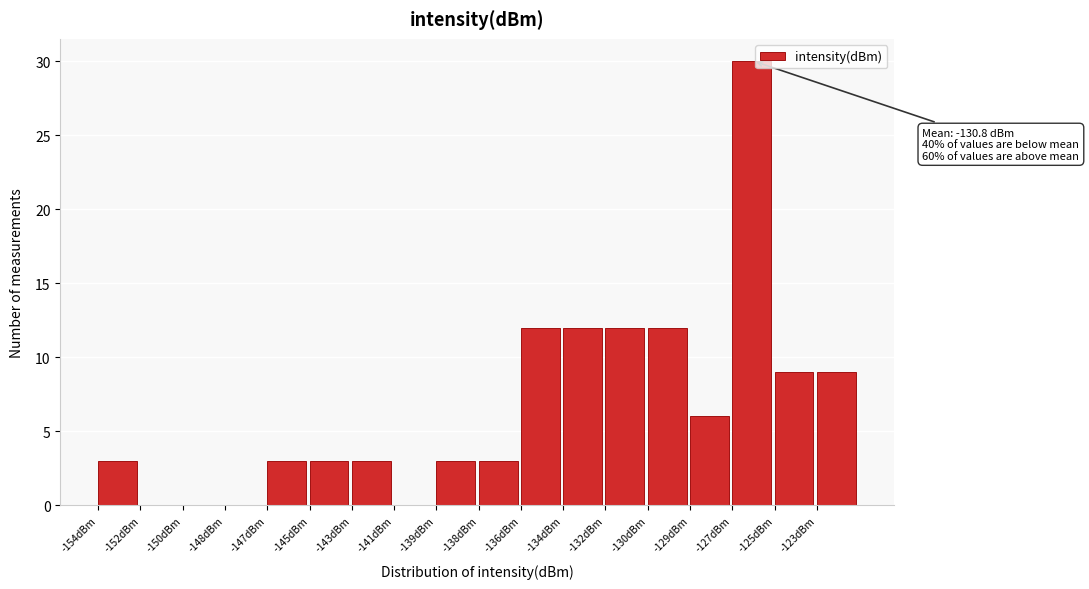

Reading left to right, extract all data points from this chart.

-154dBm=3	-152dBm=0	-150dBm=0	-148dBm=0	-147dBm=3	-145dBm=3	-143dBm=3	-141dBm=0	-139dBm=3	-138dBm=3	-136dBm=12	-134dBm=12	-132dBm=12	-130dBm=12	-129dBm=6	-127dBm=30	-125dBm=9	-123dBm=9